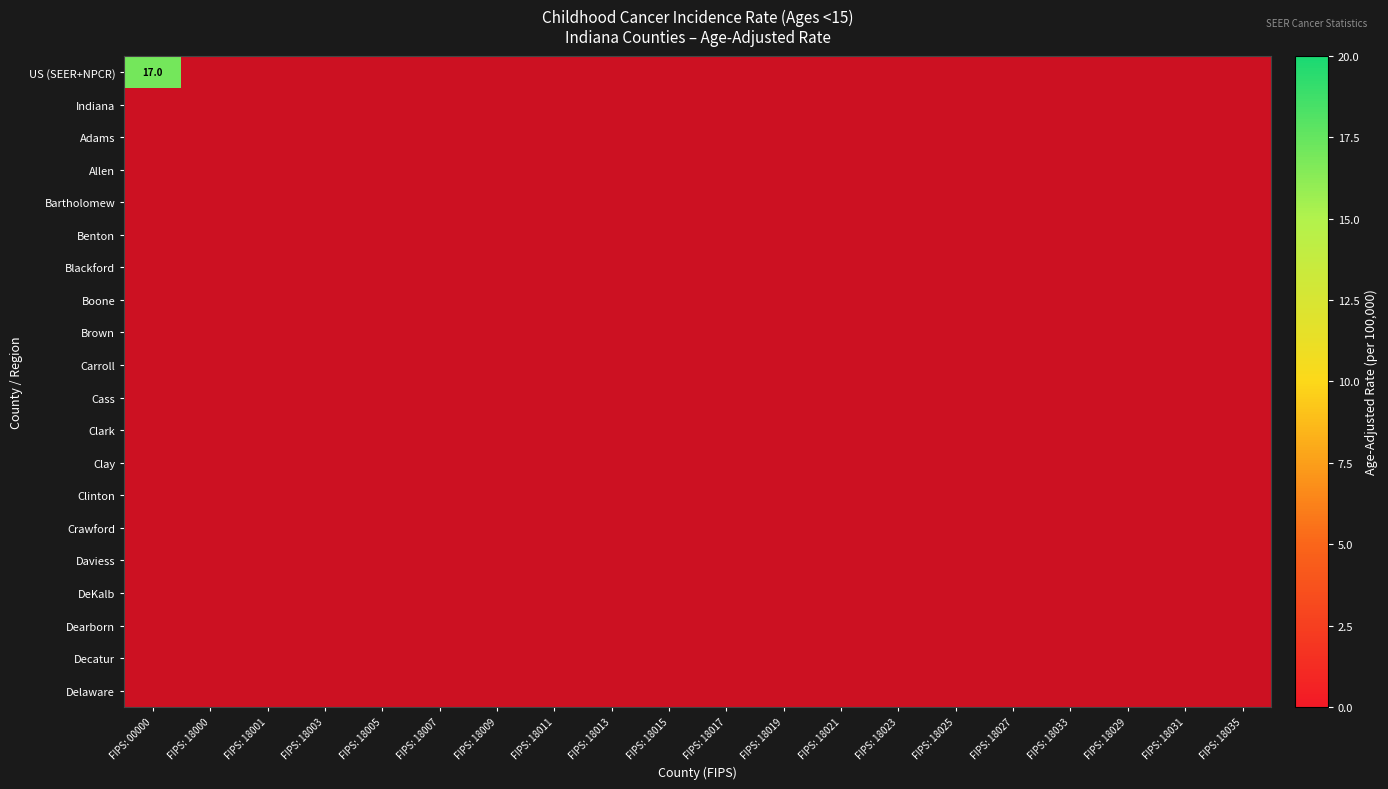

At how many categories does at least one series exceed 0?

1